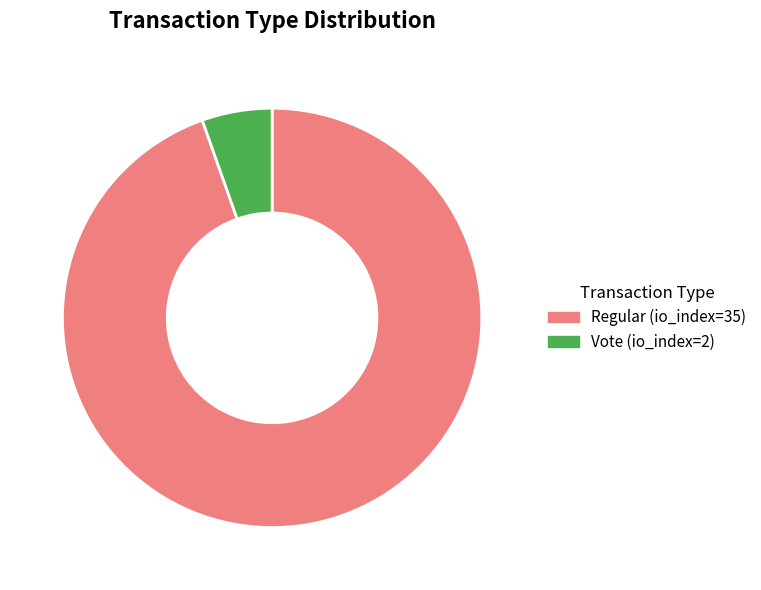

Rank the categories by value from lowest to highest.

Vote (io_index=2), Regular (io_index=35)